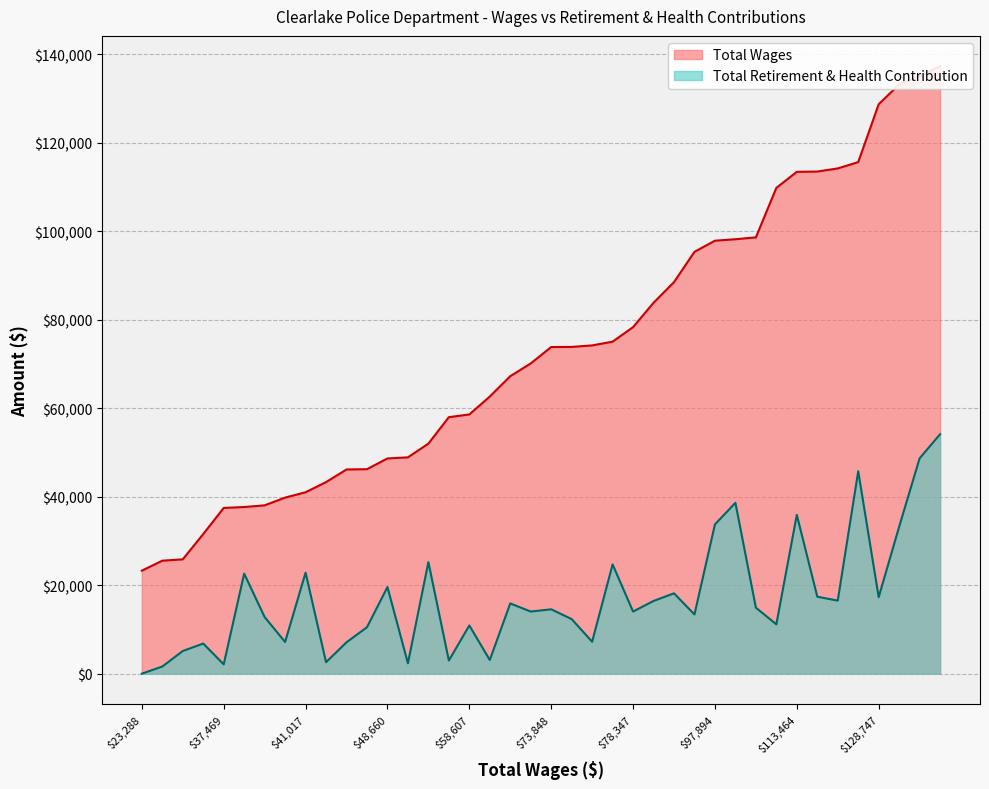

Is it true that Total Retirement & Health Contribution equals 1964 at 17?

False